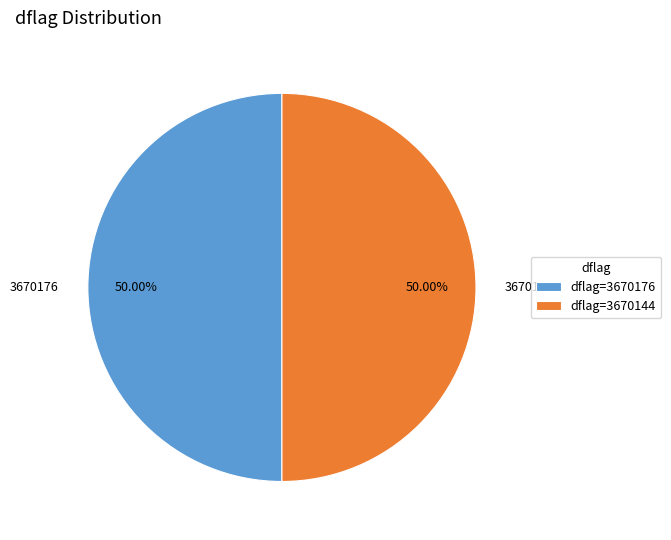

To the nearest percent, what is the average slice percentage?

50%